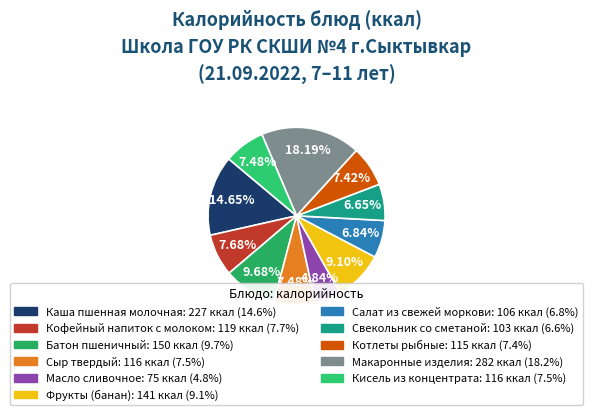

Rank the categories by value from highest to lowest.

Макаронные изделия, Каша пшенная молочная, Батон пшеничный, Фрукты (банан), Кофейный напиток с молоком, Сыр твердый, Кисель из концентрата, Котлеты рыбные, Салат из свежей моркови, Свекольник со сметаной, Масло сливочное